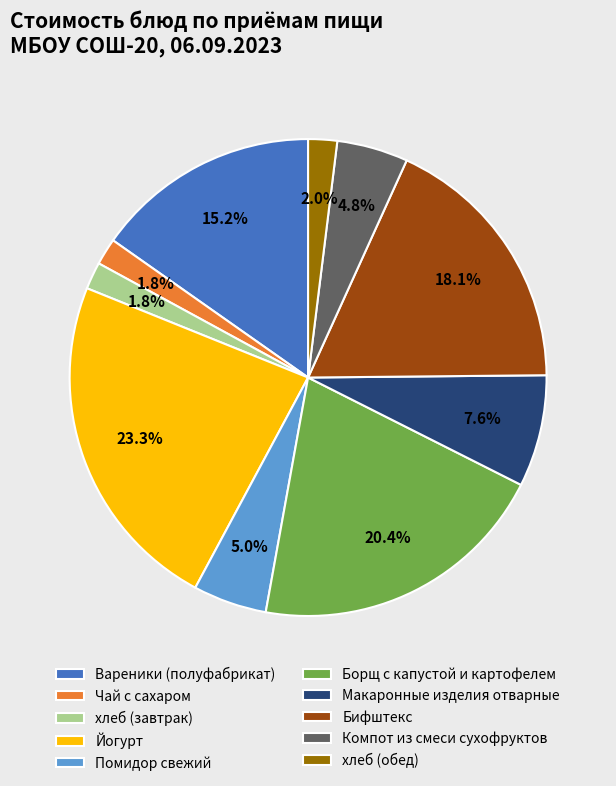

To the nearest percent, what is the difference between the Бифштекс and Борщ с капустой и картофелем slice percentages?

2%